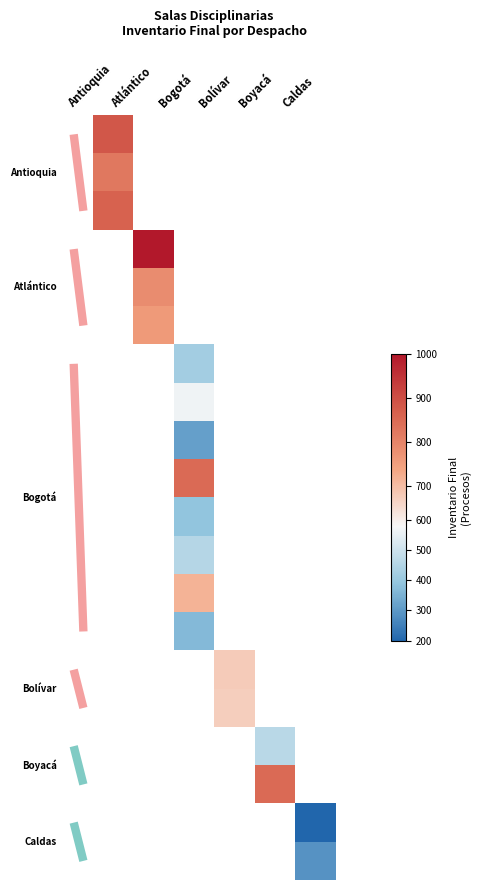

Which category has the lowest value across all series?

Caldas